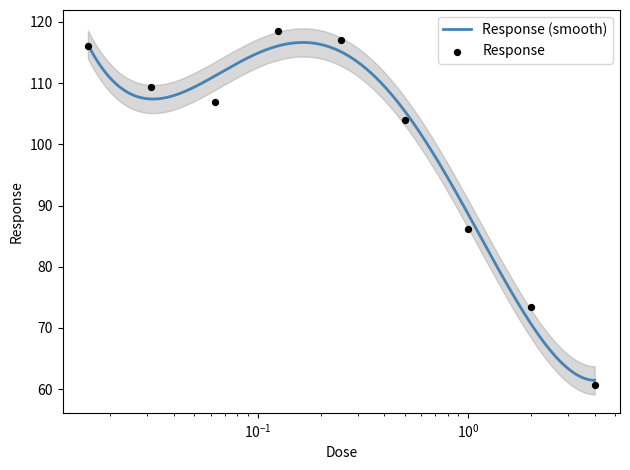

Approximately how many times larger is the value at 4.0 compared to 0.0625?

0.6